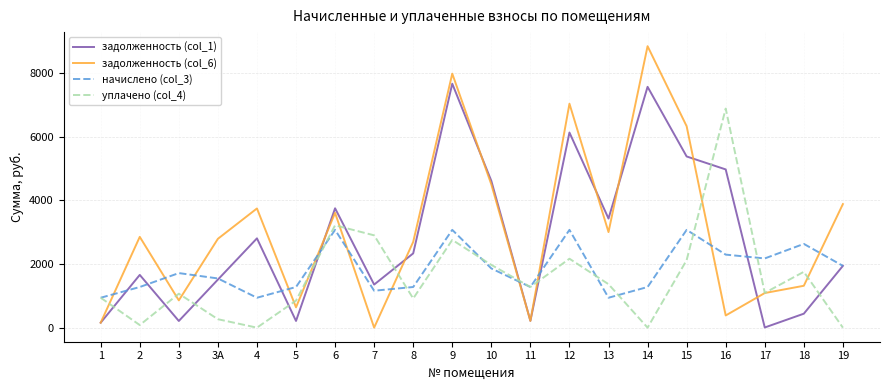

Rank the series by their maximum value, from highest to lowest.

задолженность (col_6), задолженность (col_1), уплачено (col_4), начислено (col_3)